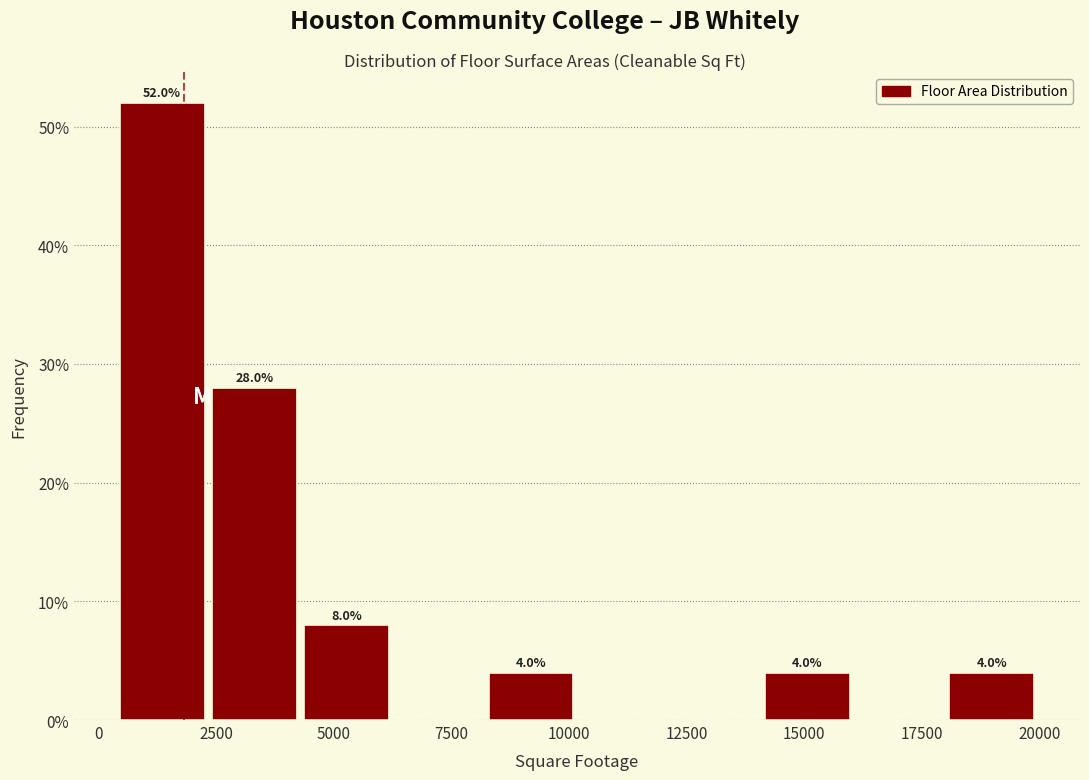

Around what value on the x-axis is the tallest bar? Give the approximate position of its centre, as read against the axis.

1500